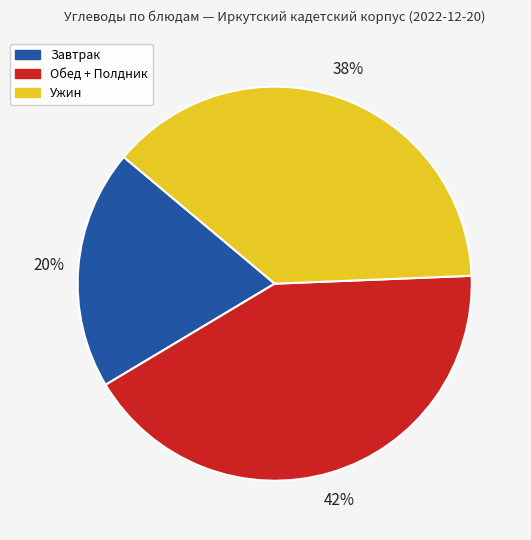

To the nearest percent, what is the average slice percentage?

33%